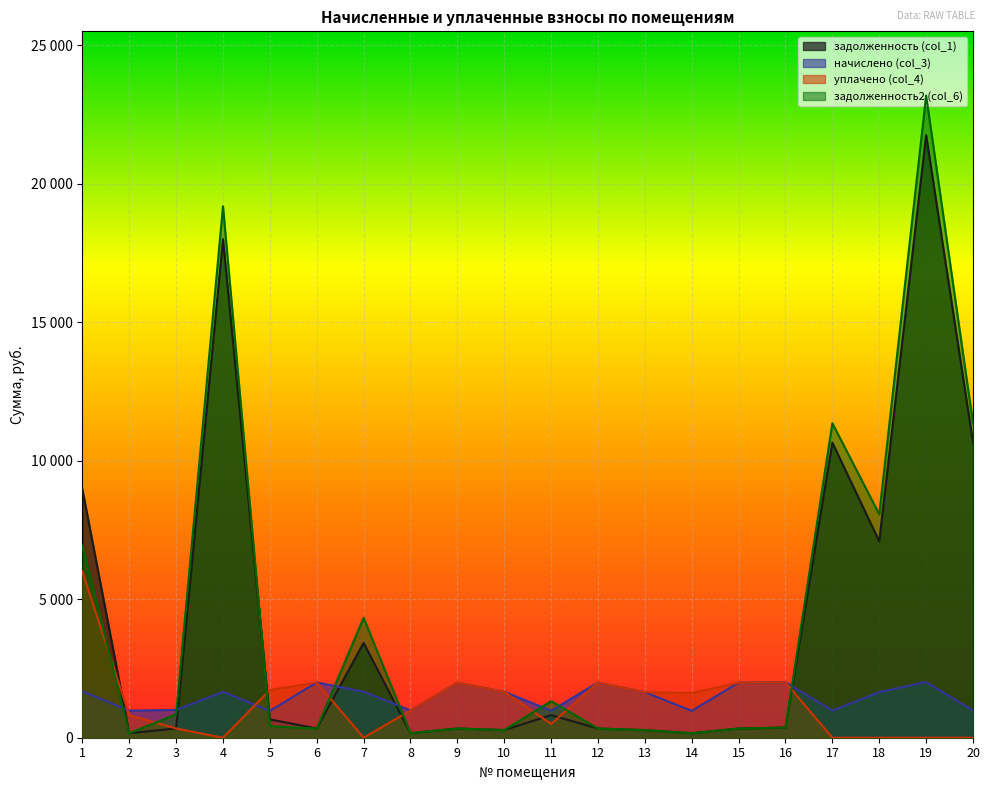

True or false: уплачено (col_4) and задолженность (col_1) intersect in this chart.

True